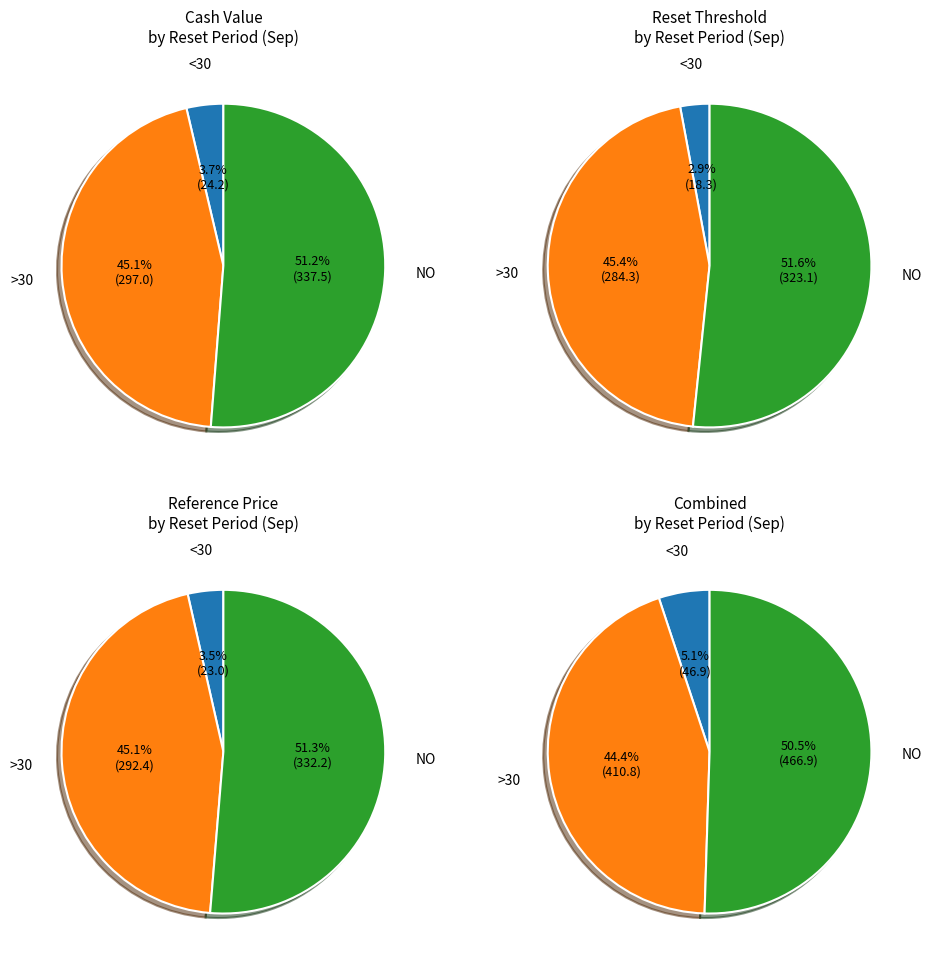

What percentage is the 2 slice, to the nearest percent?

3%